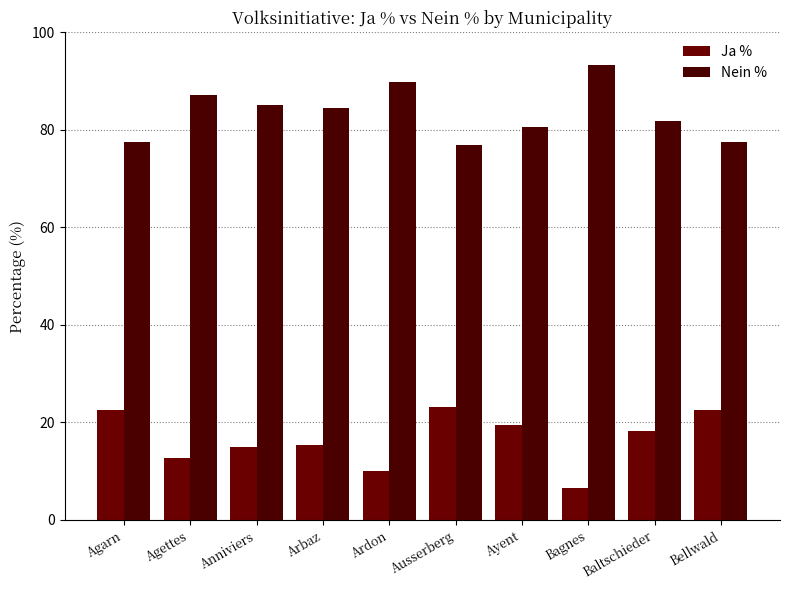

Which series has the largest total across all categories?

Nein %